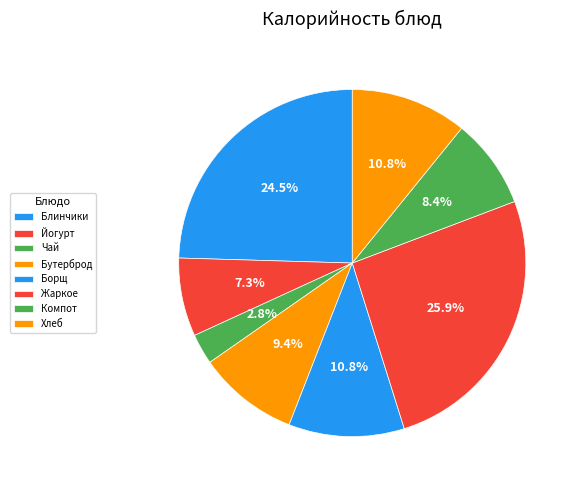

Count the number of slices in the pie.

8